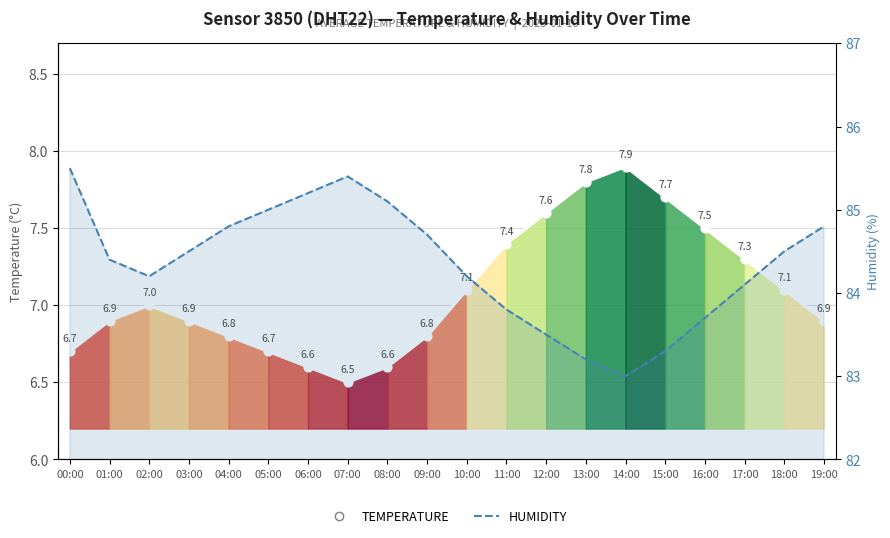

What are all the series names shown in the legend?

temperature, humidity